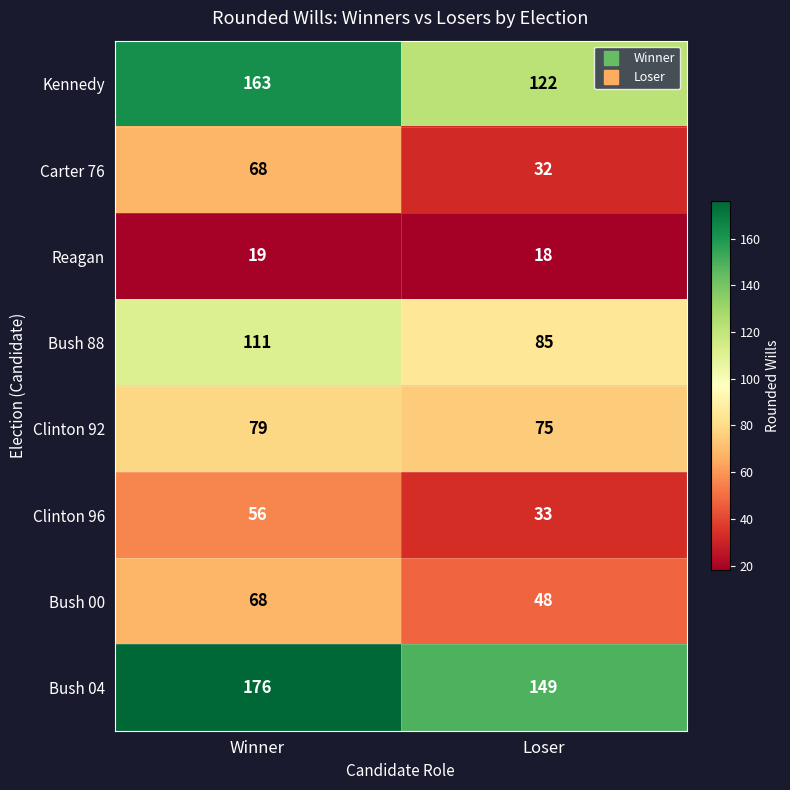

Rank the series at Loser from highest to lowest value.

Bush 04, Kennedy, Bush 88, Clinton 92, Bush 00, Clinton 96, Carter 76, Reagan